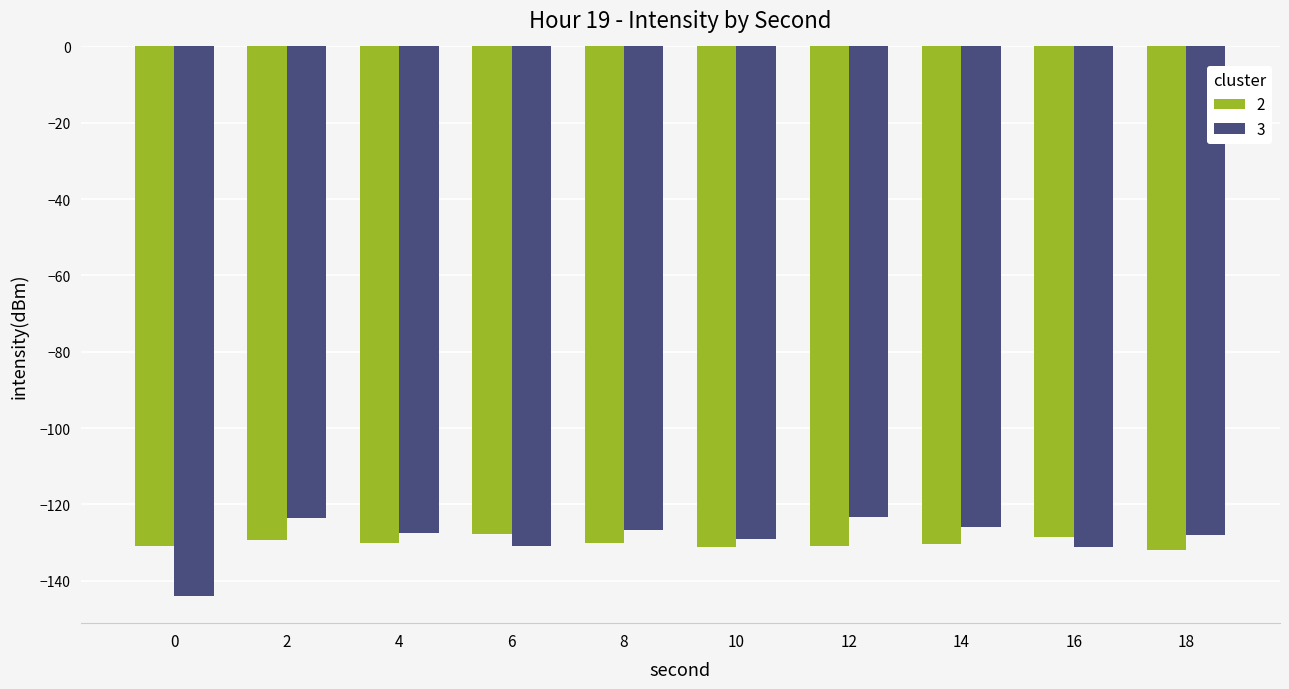

What is the total value across all series at 10?

-260.2